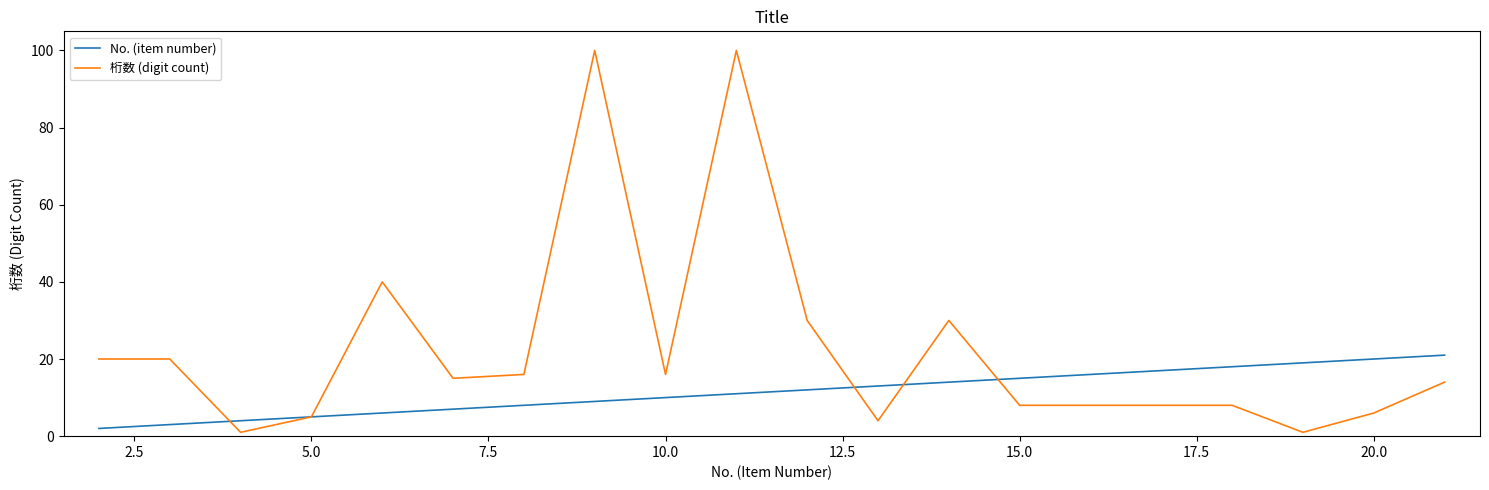

What is the difference between the second highest and second lowest values in the No. (item number) series?

17